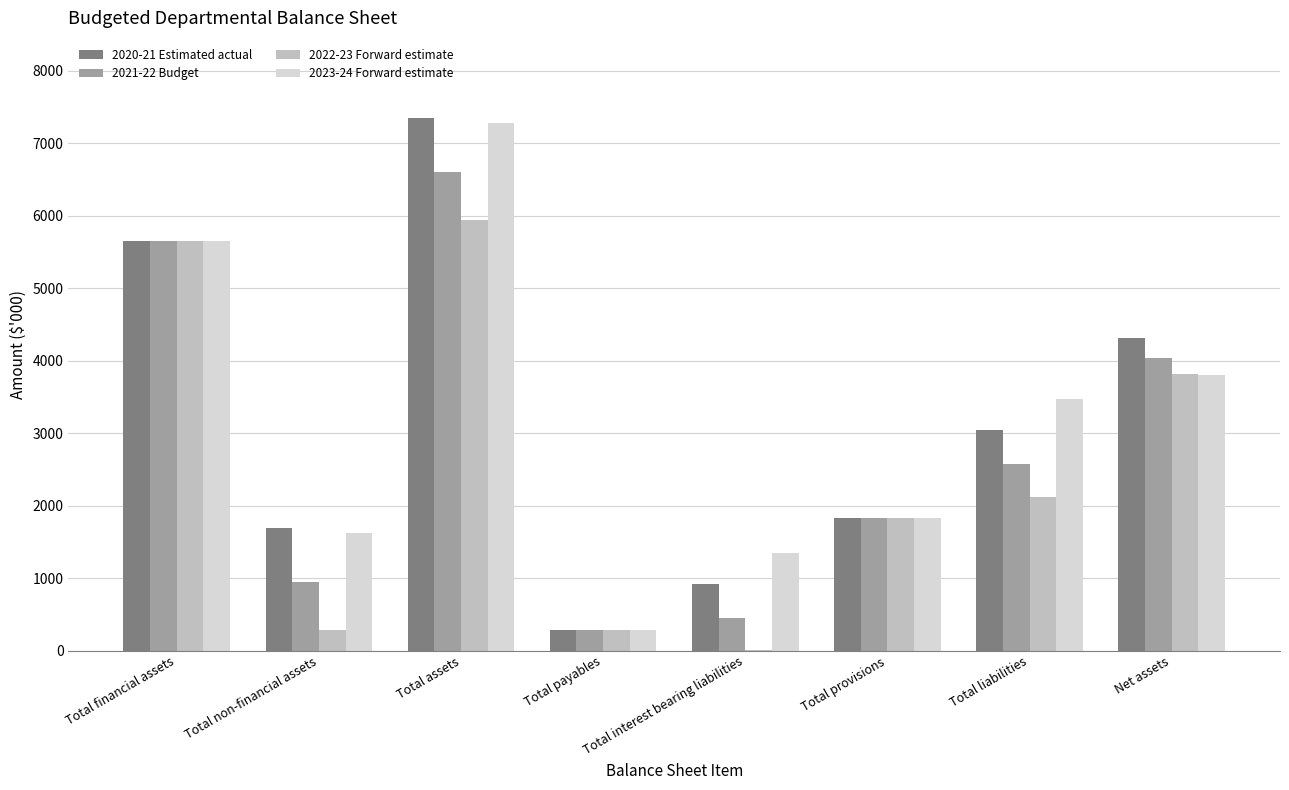

What value does the 2022-23 Forward estimate series have at Total provisions, to the nearest 10?

1830